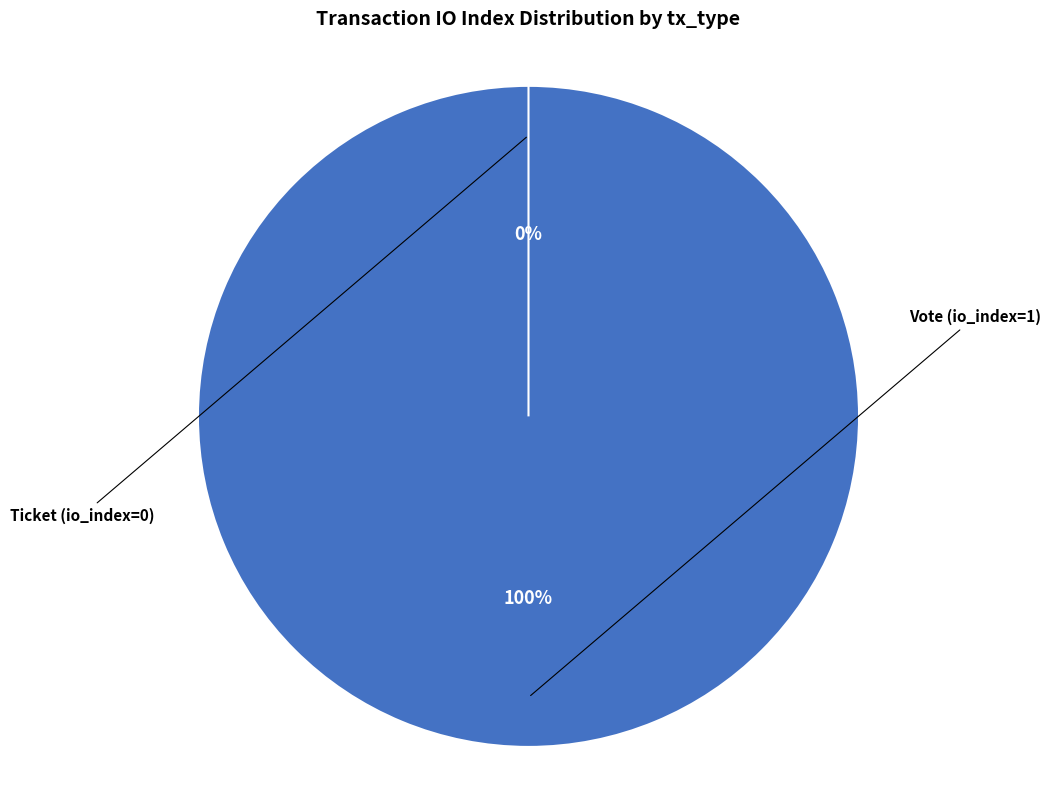

To the nearest percent, what percentage of the pie is Vote (io_index=1)?

100%